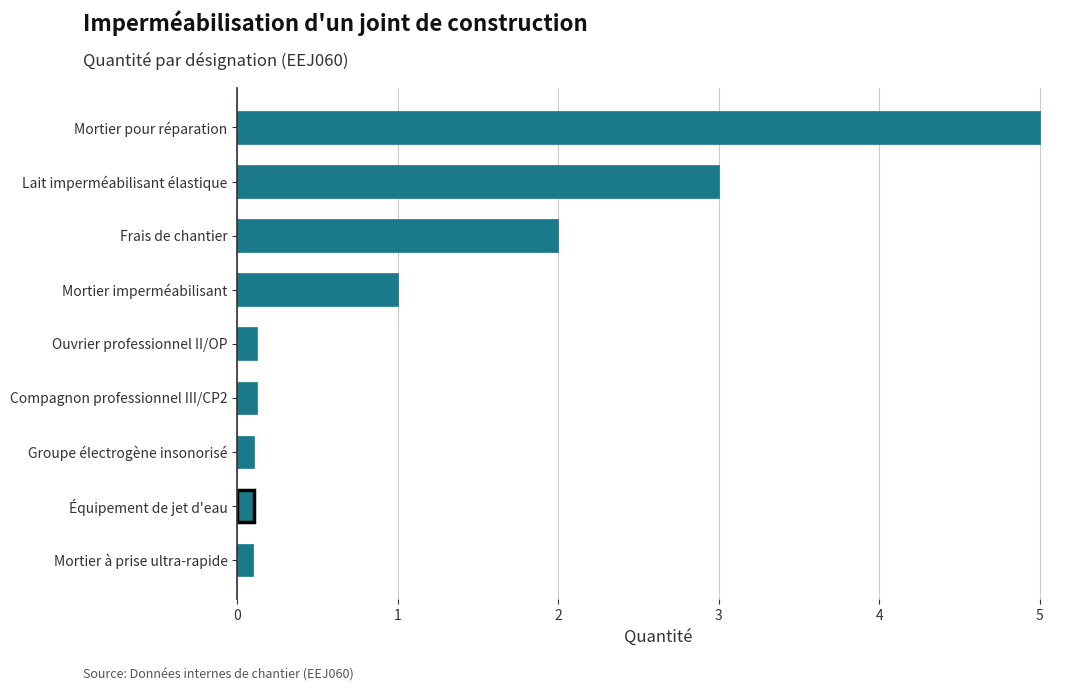

True or false: the data shows 5.0 at Mortier pour réparation.

True